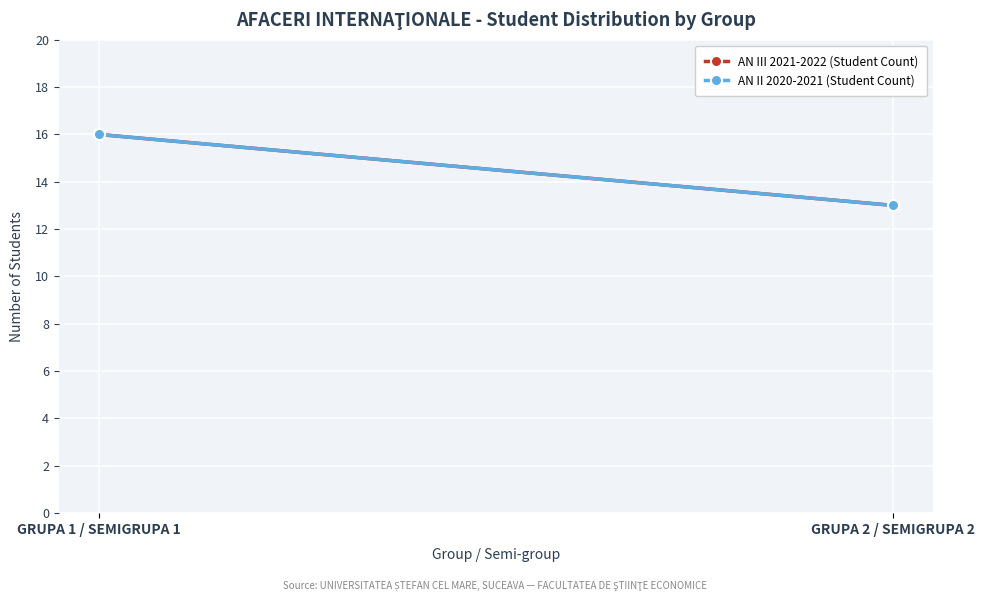

What is the average value of the AN III 2021-2022 (Student Count) series?

14